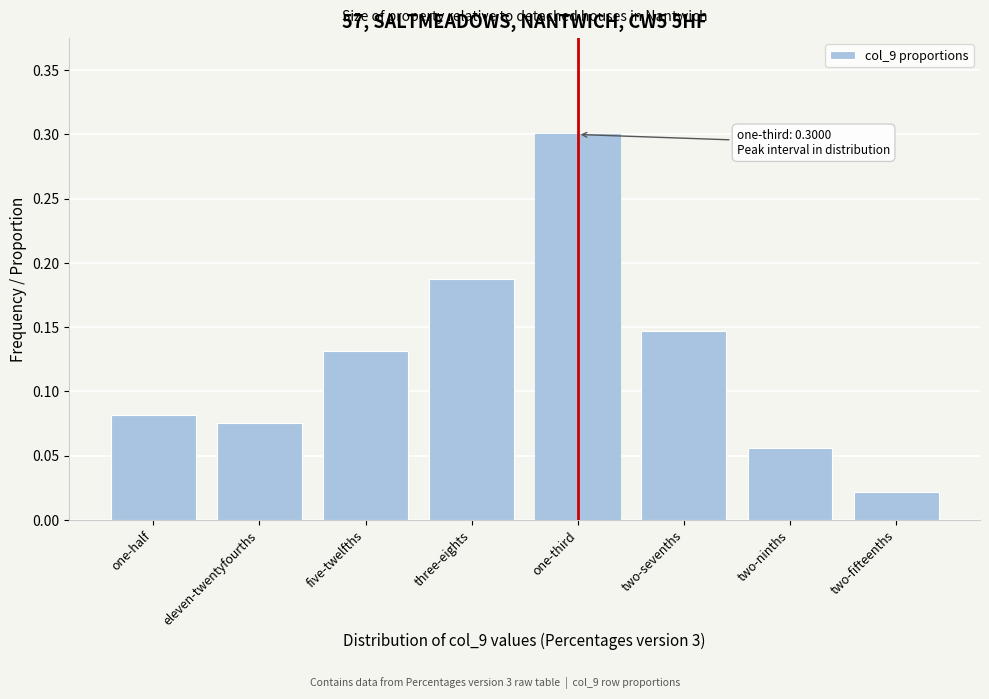

Which label corresponds to the largest value in the chart?

one-third